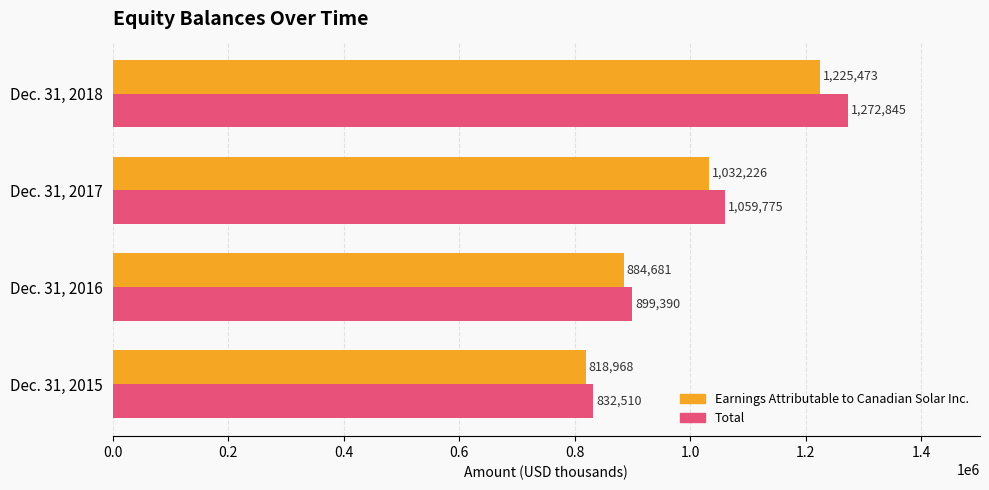

What is the average value of the Total series?

1016130